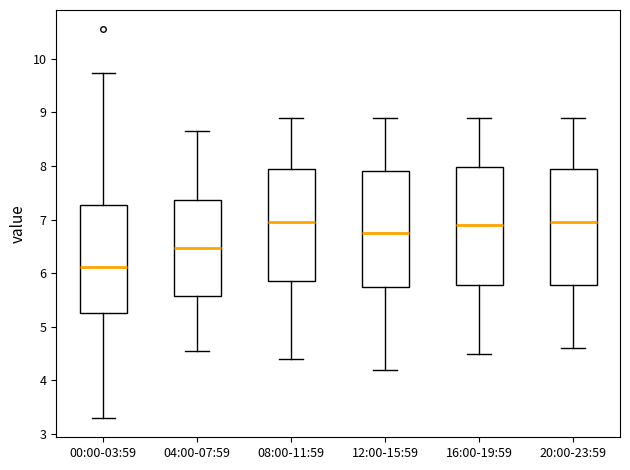

Reading left to right, read every box against the y-axis: the position of its median line, the range the box covers, and the ends of its whiskers. The values are not printed on the chart, so give them approximately, as read against the axis.

00:00-03:59: median 6.1, box 5.3 to 7.3, whiskers 3.3 to 9.7
04:00-07:59: median 6.5, box 5.6 to 7.4, whiskers 4.6 to 8.7
08:00-11:59: median 7.0, box 5.9 to 8.0, whiskers 4.4 to 8.9
12:00-15:59: median 6.8, box 5.8 to 7.9, whiskers 4.2 to 8.9
16:00-19:59: median 6.9, box 5.8 to 8.0, whiskers 4.5 to 8.9
20:00-23:59: median 7.0, box 5.8 to 8.0, whiskers 4.6 to 8.9